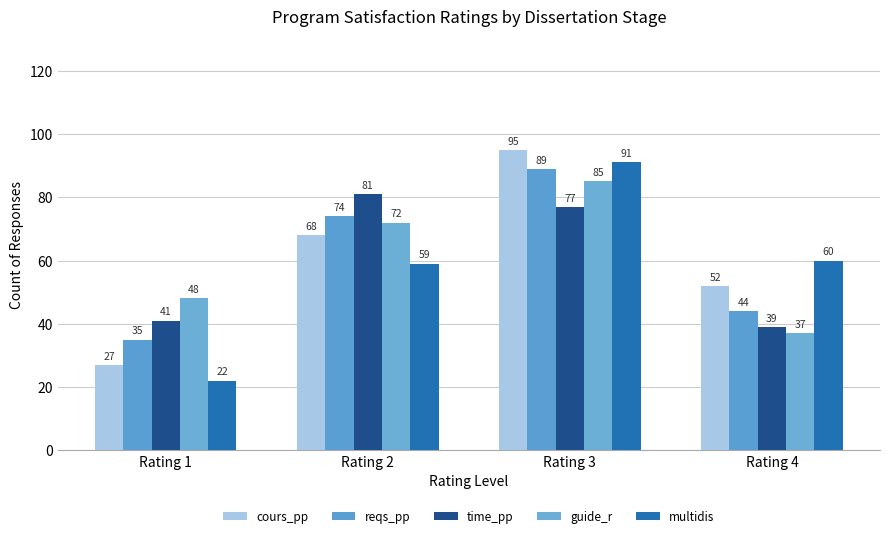

How many values in the multidis series are below 60?

2